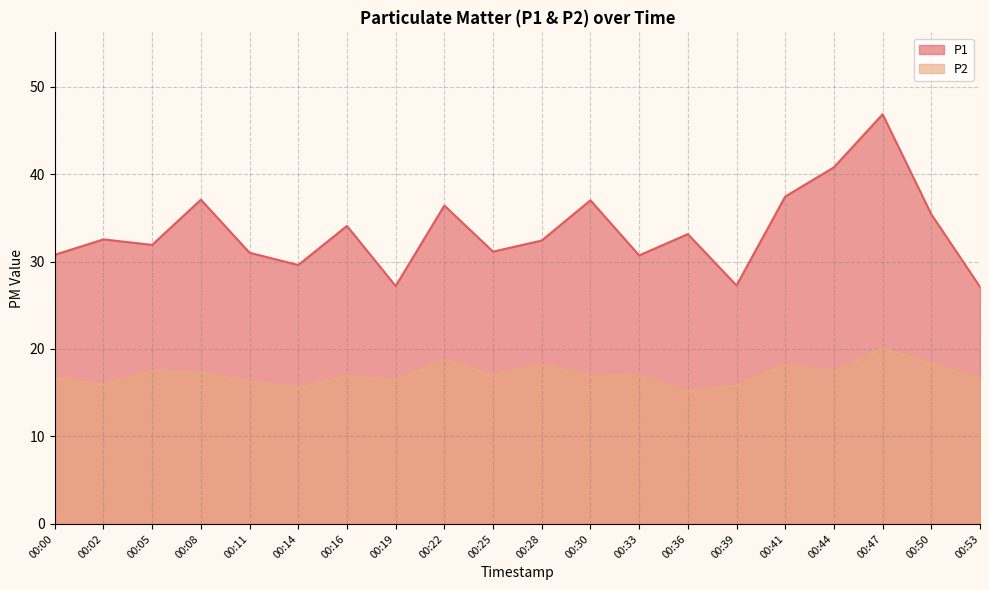

How many interior local peaks does the P2 series have?

7